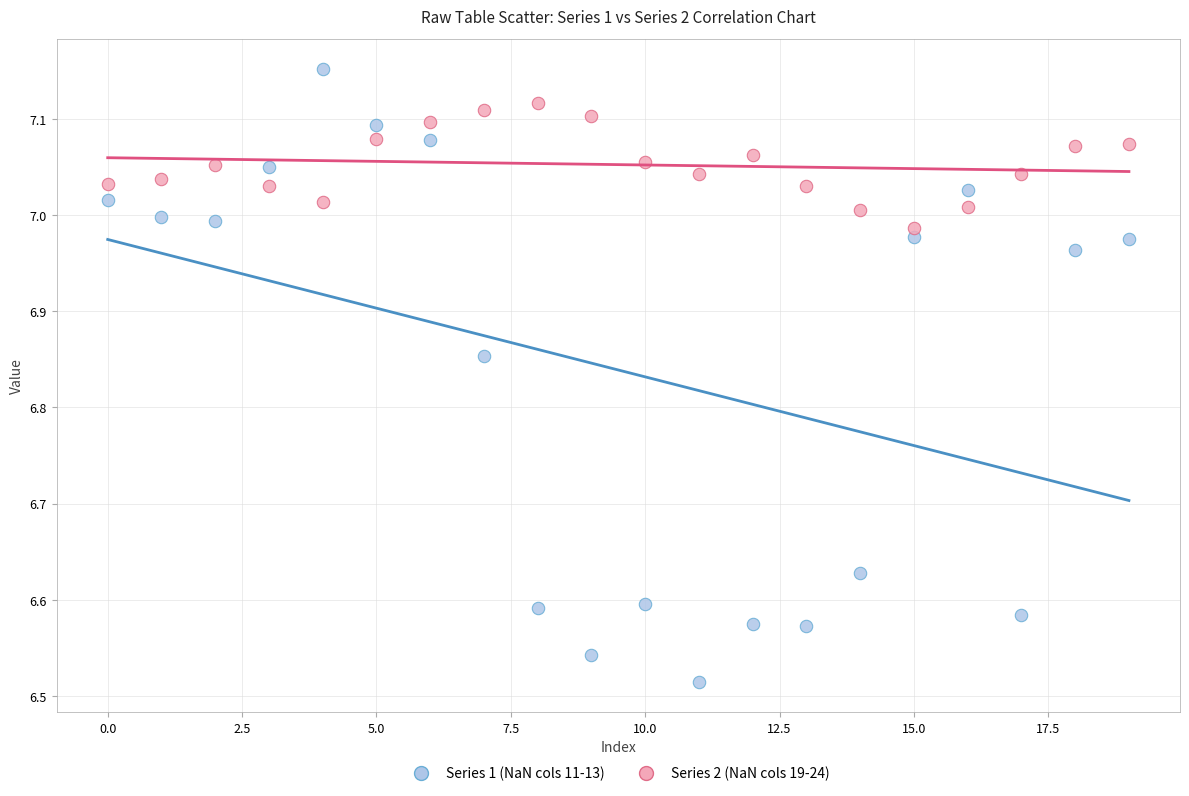

Across all data points, what is the range of Y values (max minus min)?

0.6